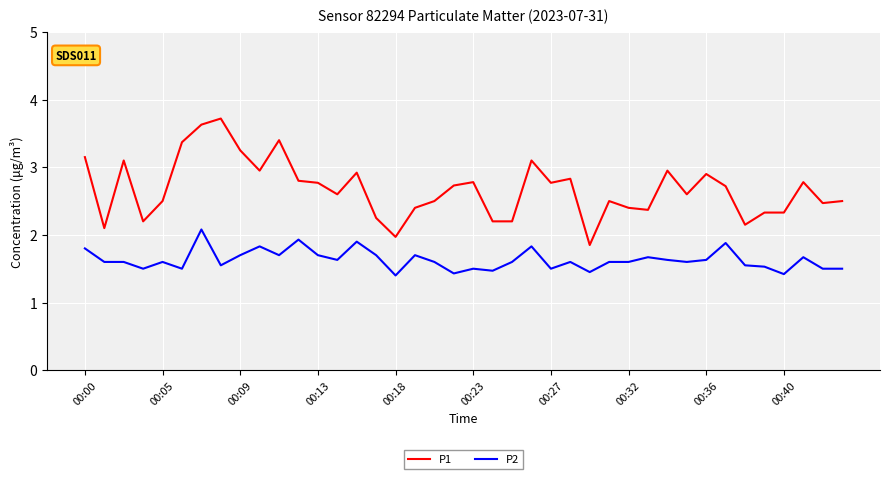

Rank the series by their maximum value, from highest to lowest.

P1, P2